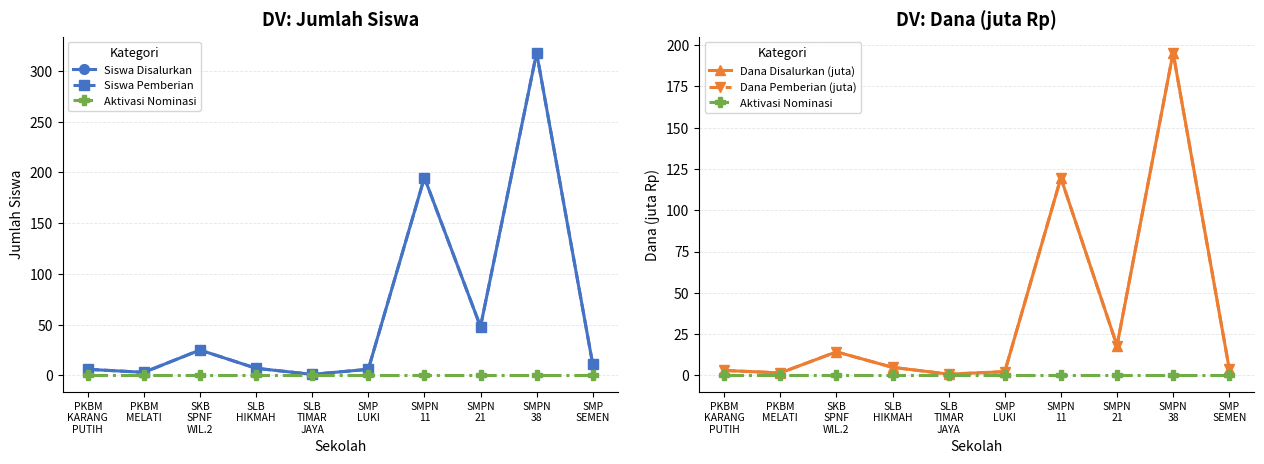

What is the total value across all series at SMPN
21?

132.0